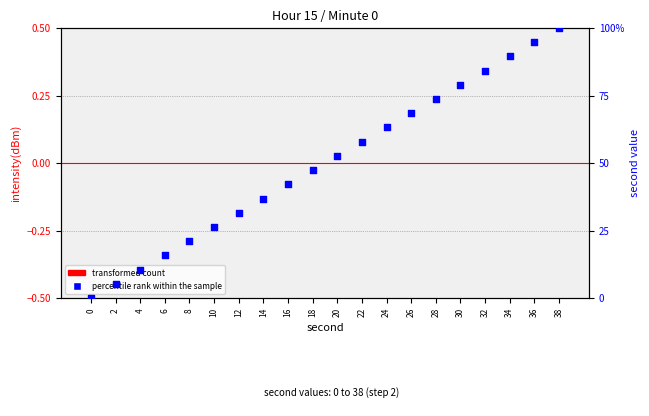

Which series contains the highest Y value?

percentile rank within the sample